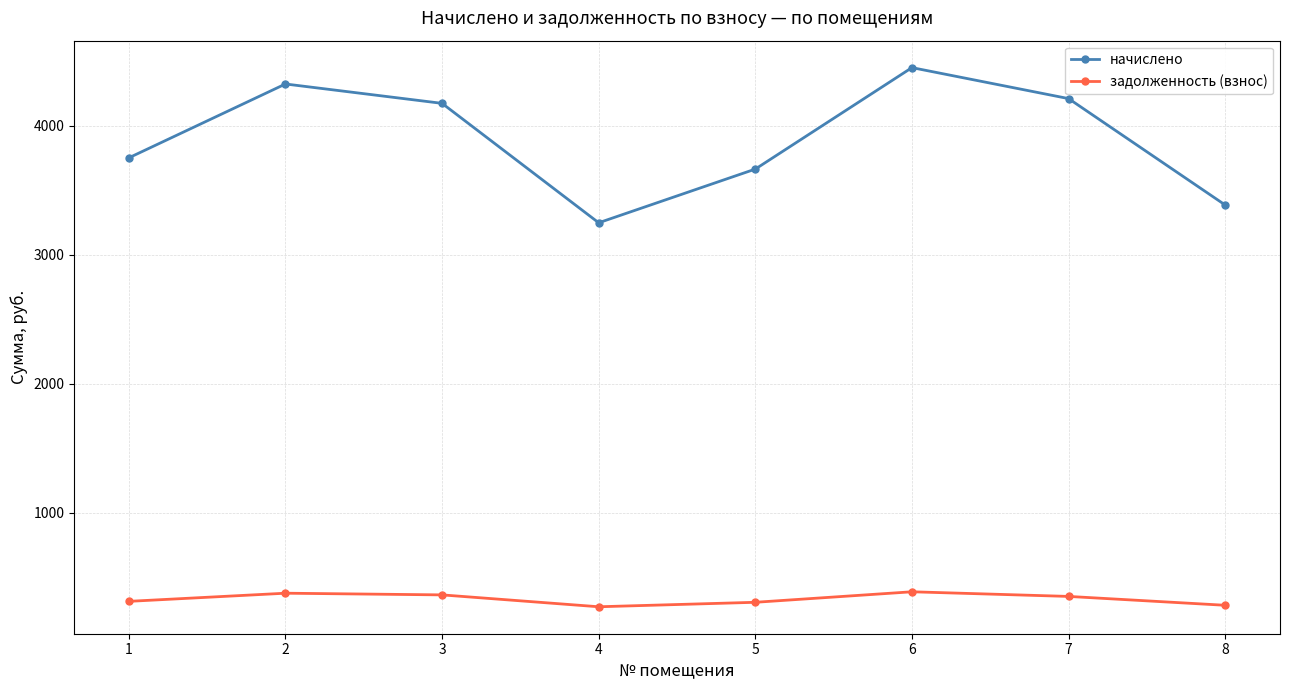

What is the sum of the задолженность (взнос) values at 6 and 3?

749.6